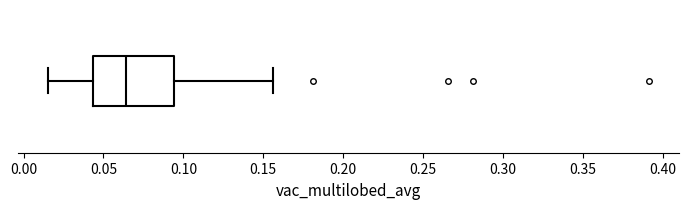

Transcribe this box plot: give where the median line is, the range the box spans, and where the two whiskers end, as read against the x-axis. The values are not printed on the chart, so give them approximately, as read against the axis.

median 0.065, box 0.045 to 0.095, whiskers 0.015 to 0.155